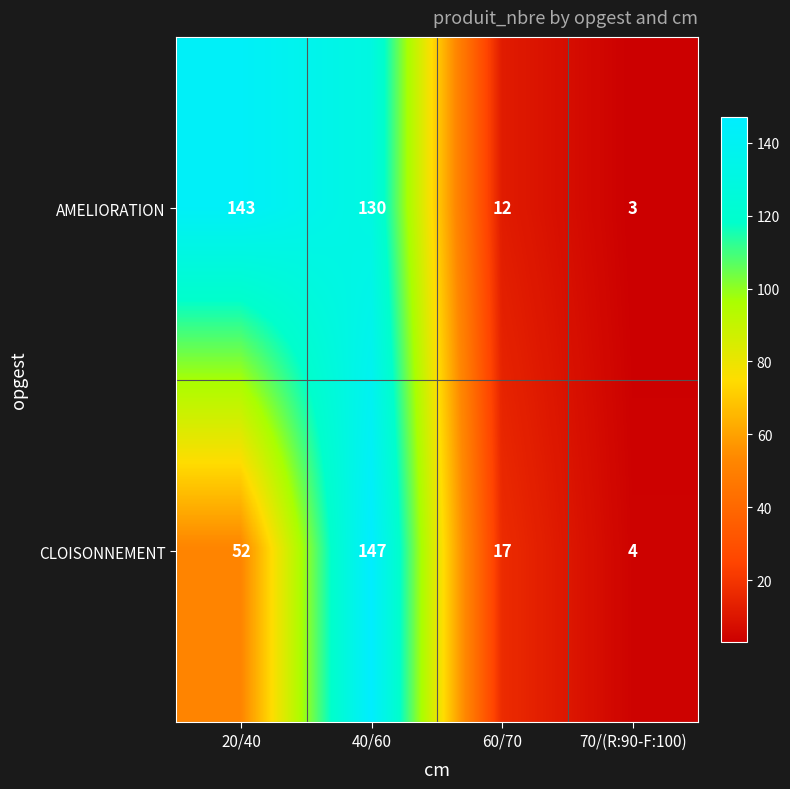

Reading left to right, what are all the values shown in this chart?

AMELIORATION: 20/40=143	40/60=130	60/70=12	70/(R:90-F:100)=3
CLOISONNEMENT: 20/40=52	40/60=147	60/70=17	70/(R:90-F:100)=4